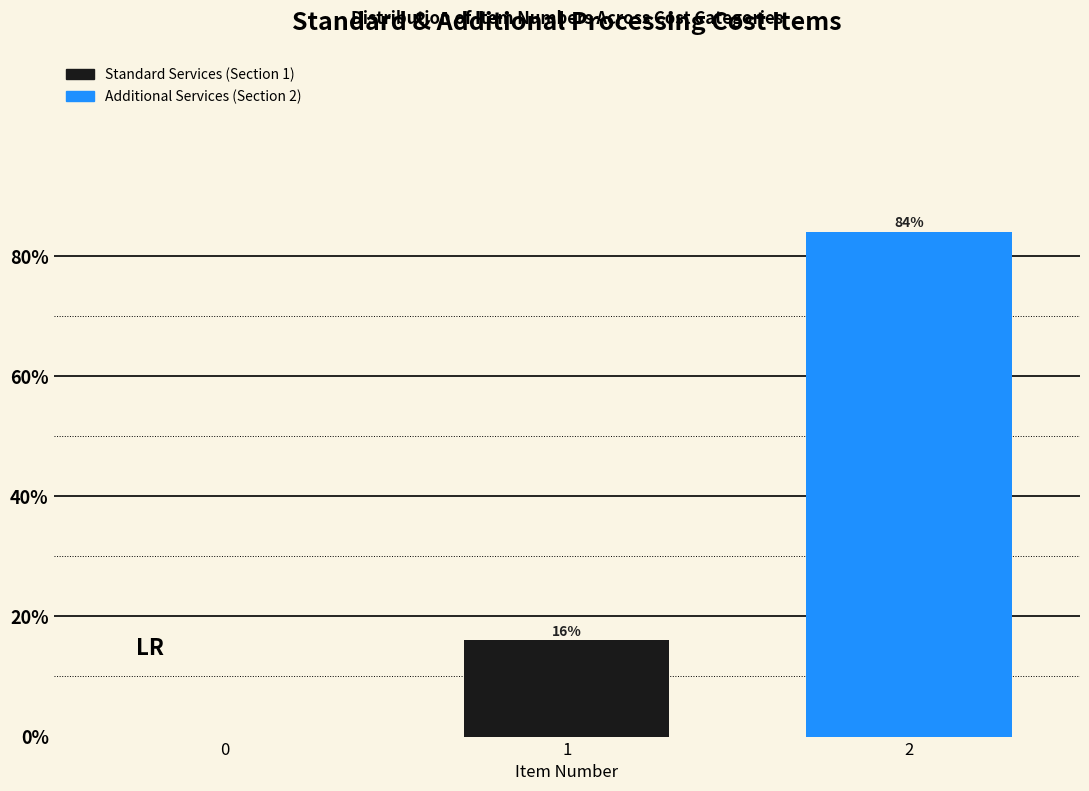

Reading left to right, transcribe all the data shown in this chart.

1=16	2=84